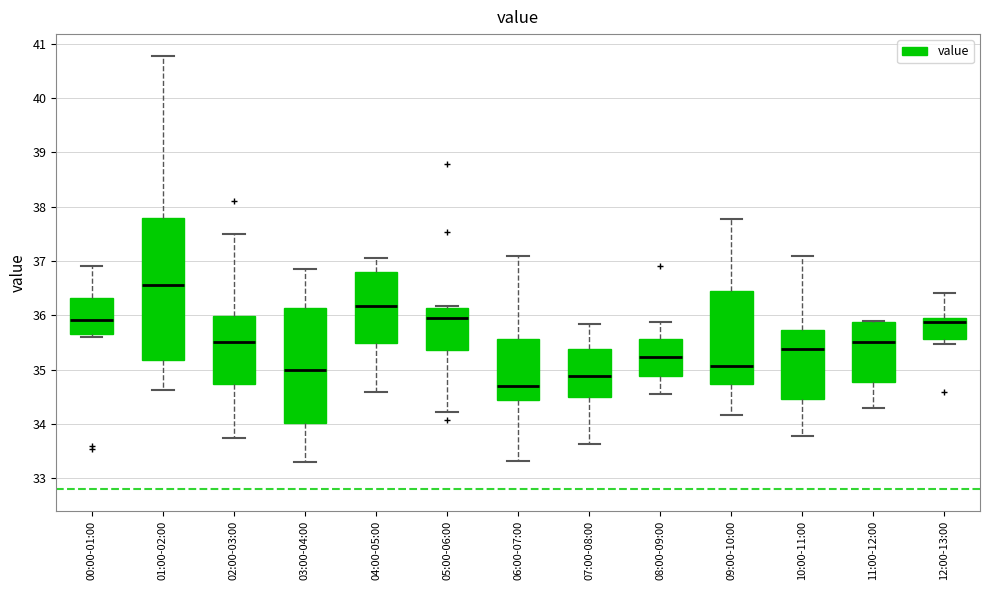

Comparing the boxes themselves (not the whiskers), which one is the tallest?

01:00-02:00